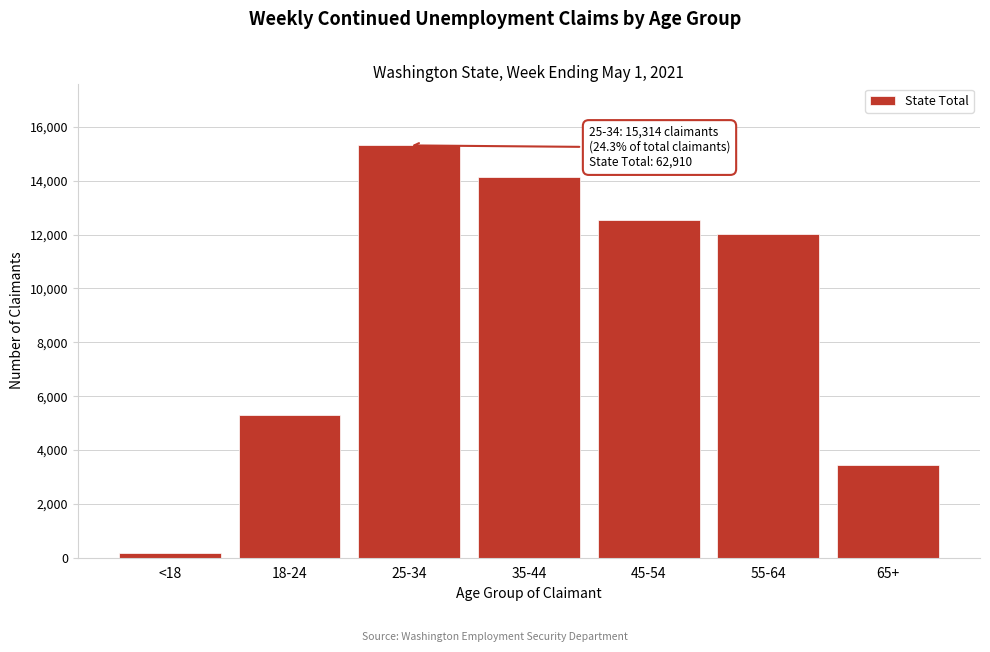

Reading right to left, extract all data points from this chart.

3435	12015	12532	14142	15314	5304	168